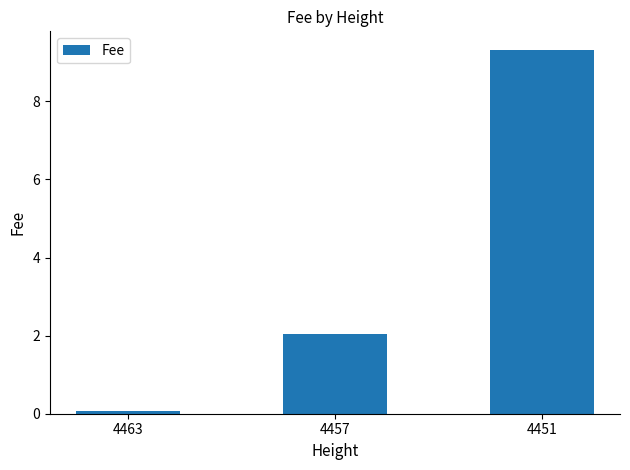

What is the sum of all values?

11.5